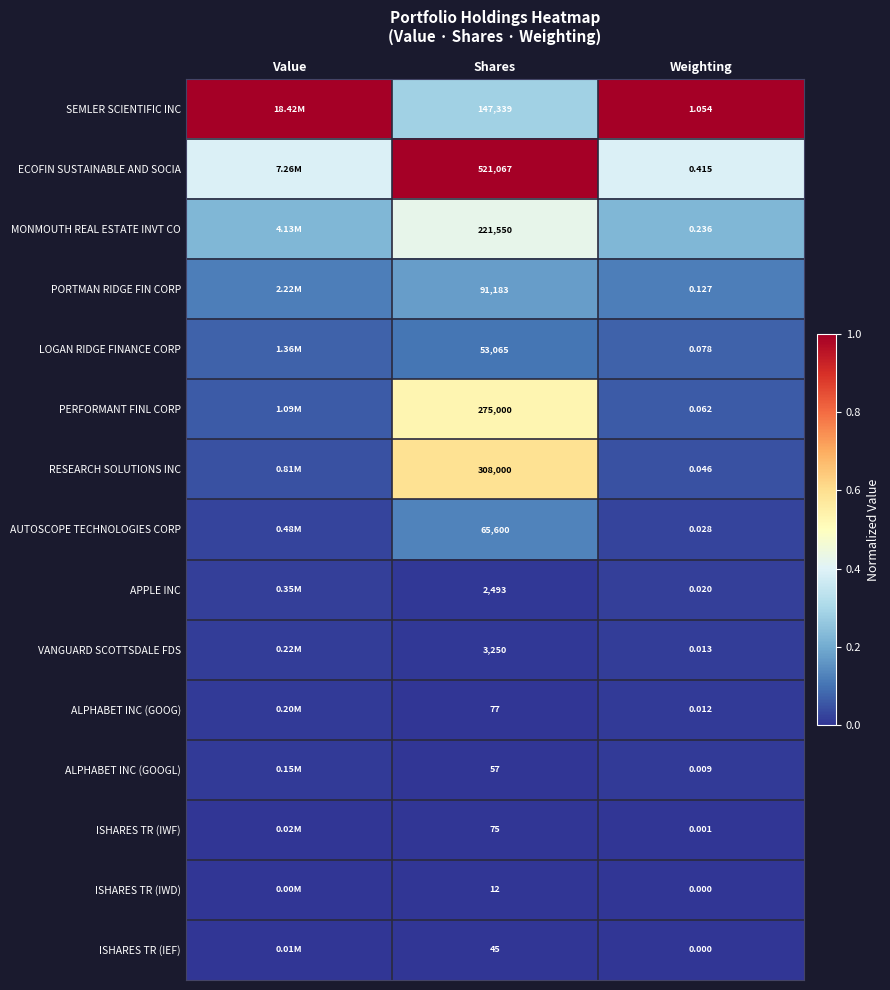

What is the spread (max minus min) of values at Shares?

521055.0